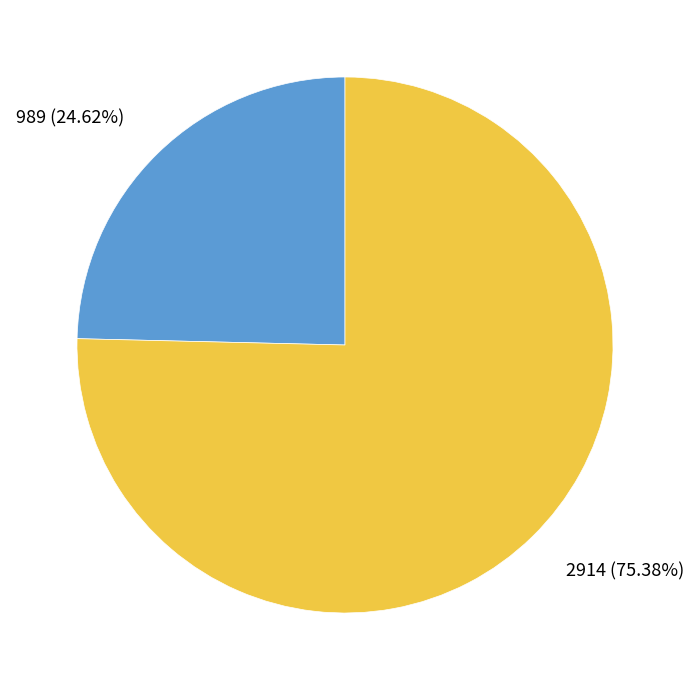

Does any single category account for the majority?

Yes